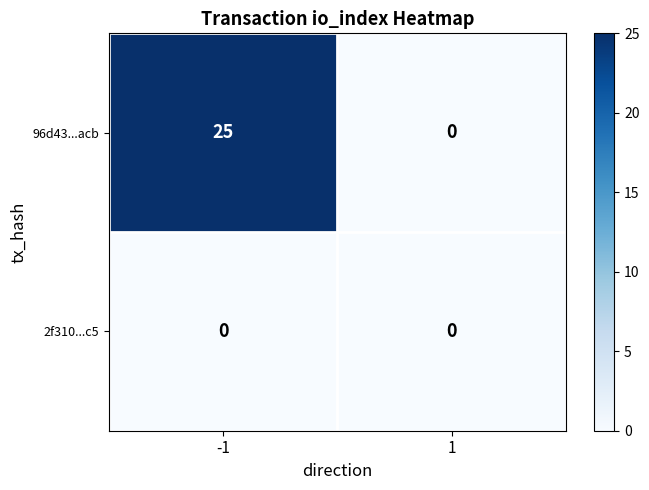

At which category does the chart reach its peak across all series?

-1